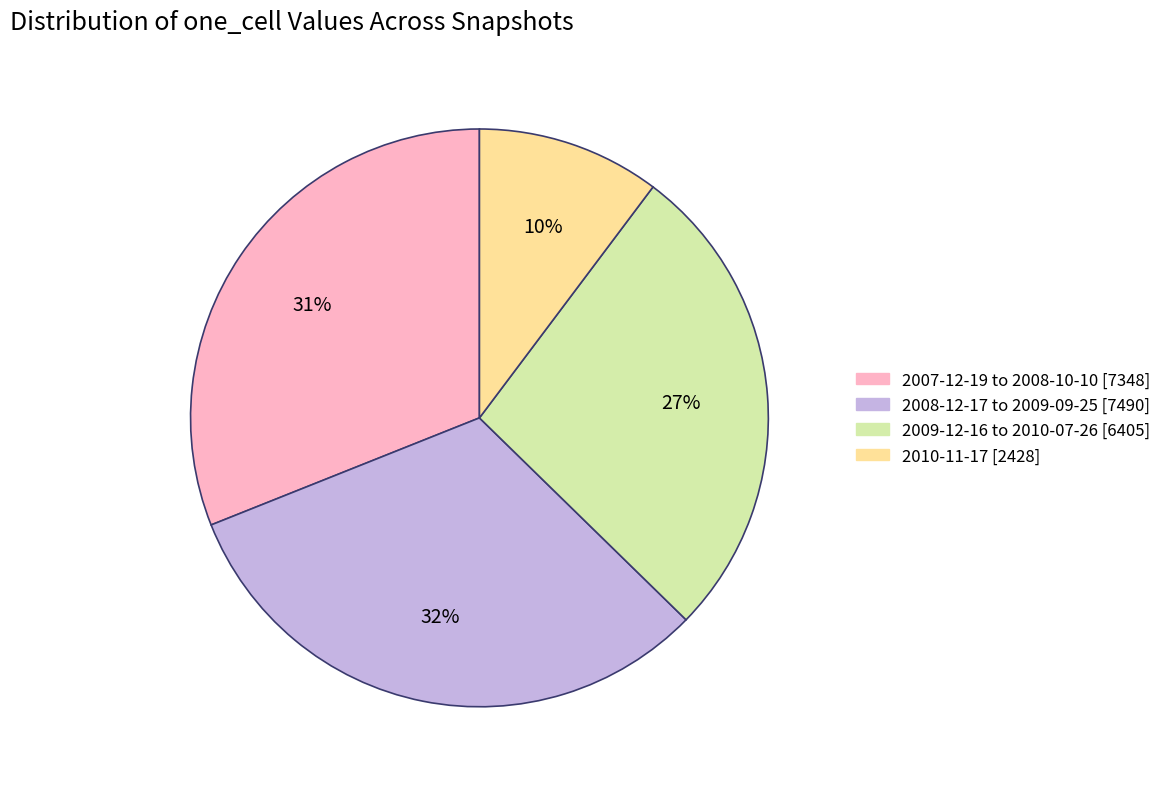

To the nearest percent, what is the average slice percentage?

25%